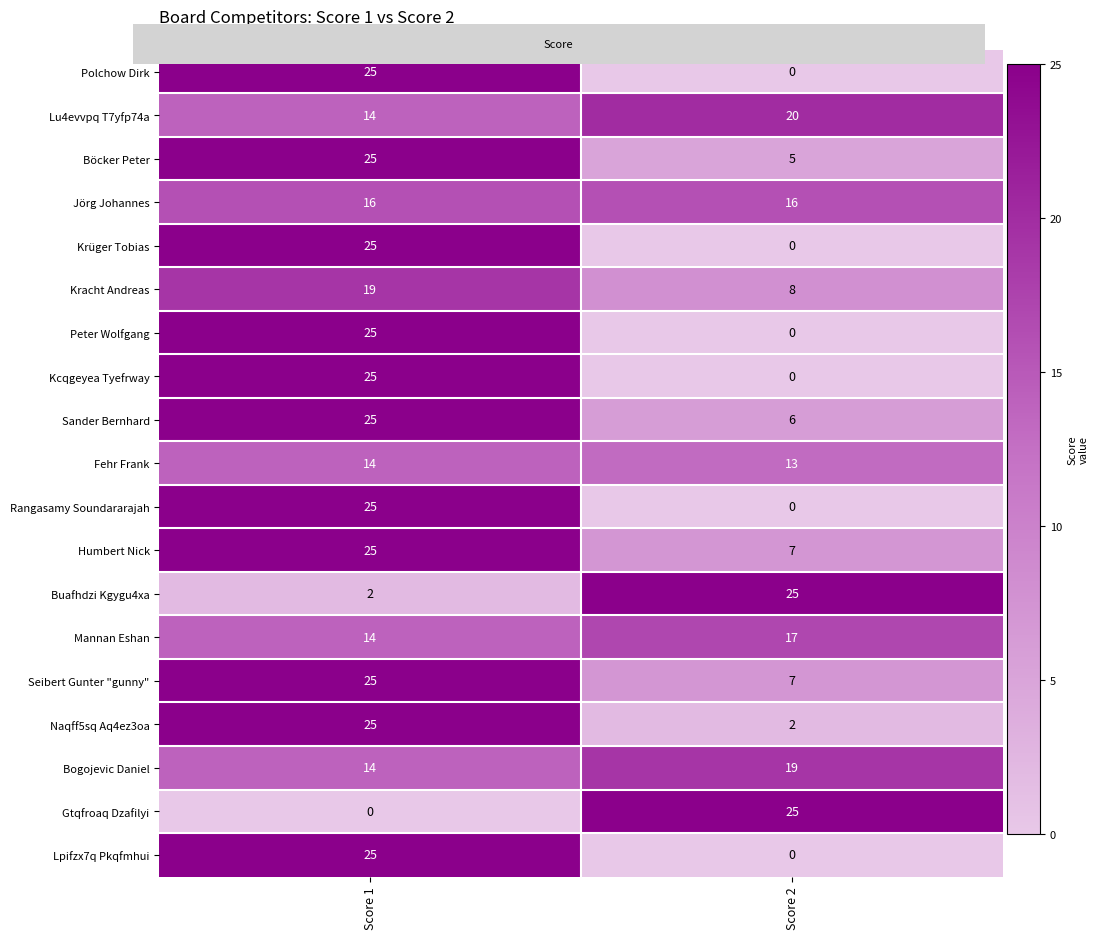

Count the number of categories in the chart.

2